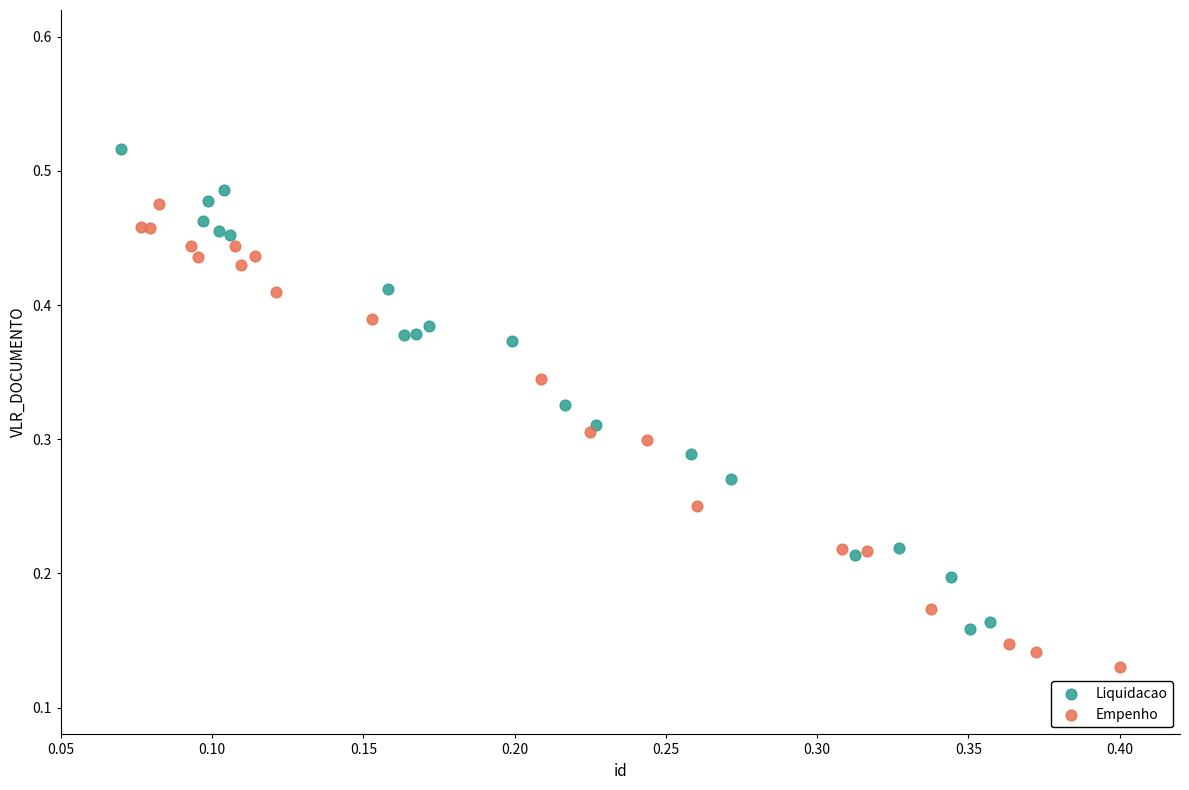

Which series reaches the minimum Y coordinate?

Empenho